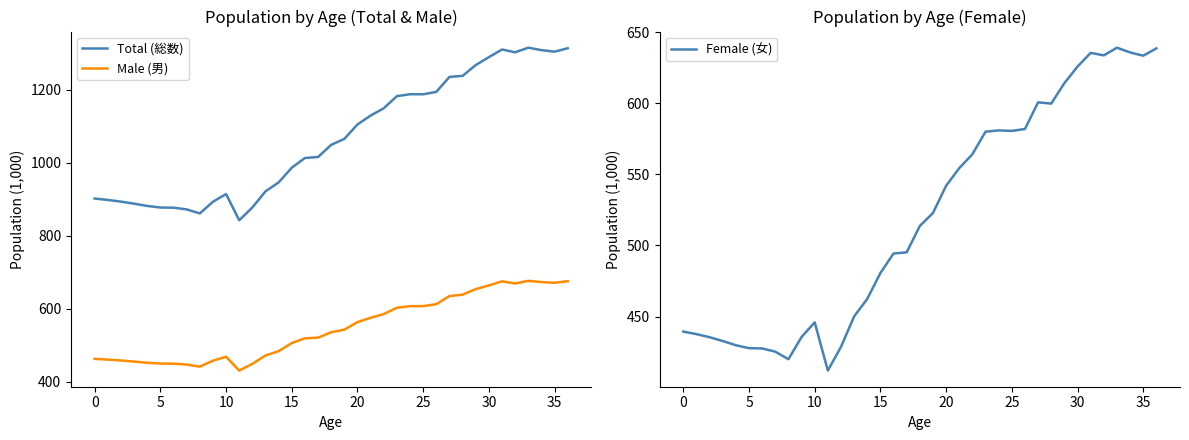

Which series changed the most between 13 and 36?

Total (総数)